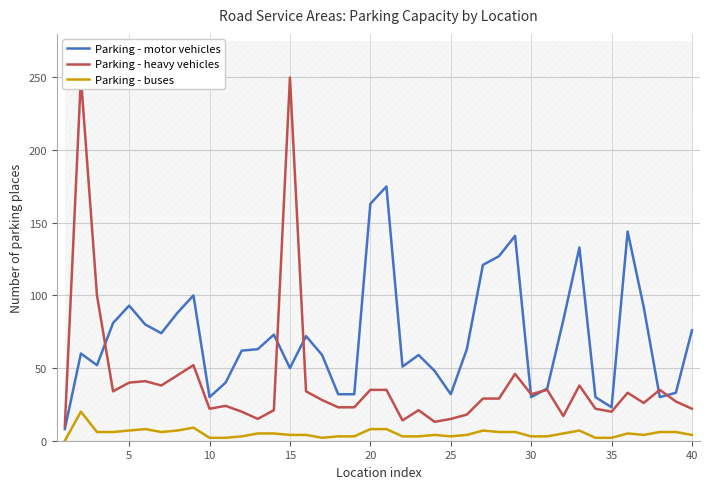

What is the lowest value of the Parking - motor vehicles series?

8